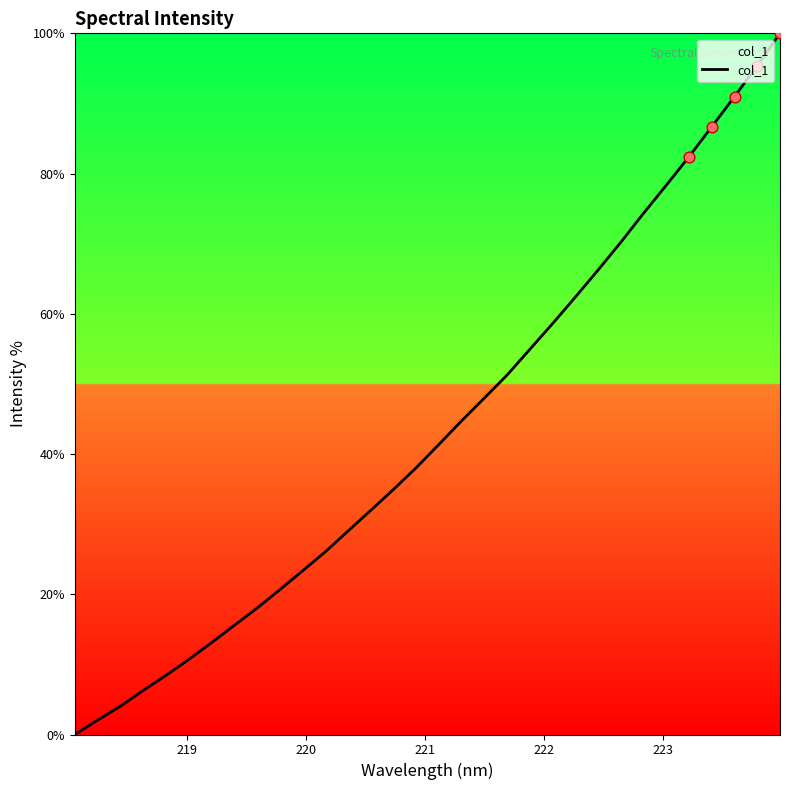

What is the maximum value shown in the chart?

100.0